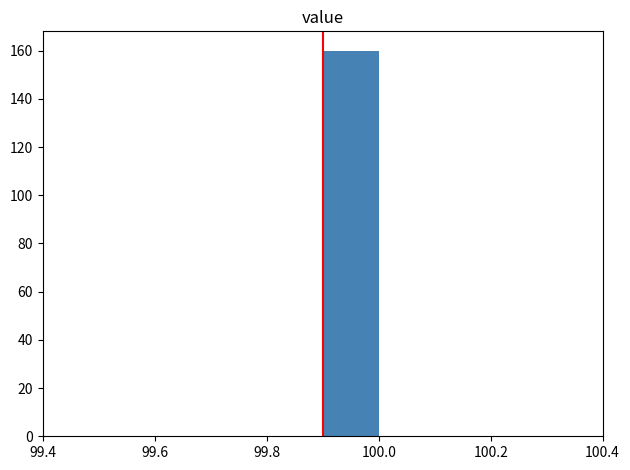

What is the height of the bar covering 99.9 to 100.0 on the x-axis? The values are not printed on the chart, so give them approximately, as read against the axis.

160